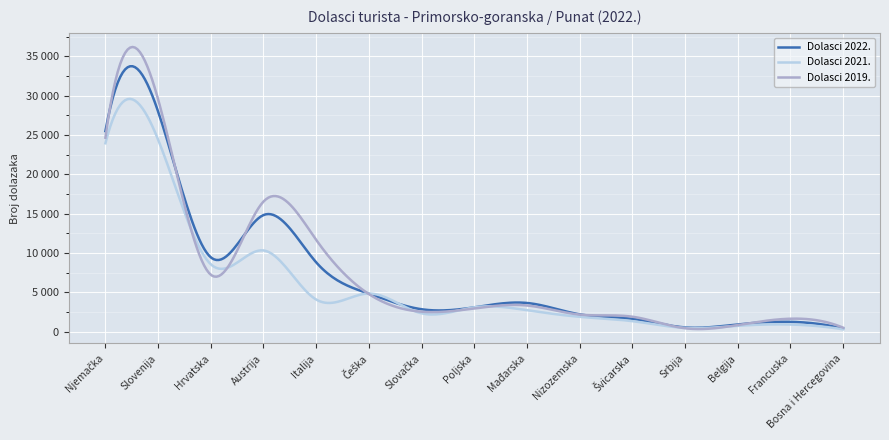

What are all the series names shown in the legend?

Dolasci 2022., Dolasci 2021., Dolasci 2019.